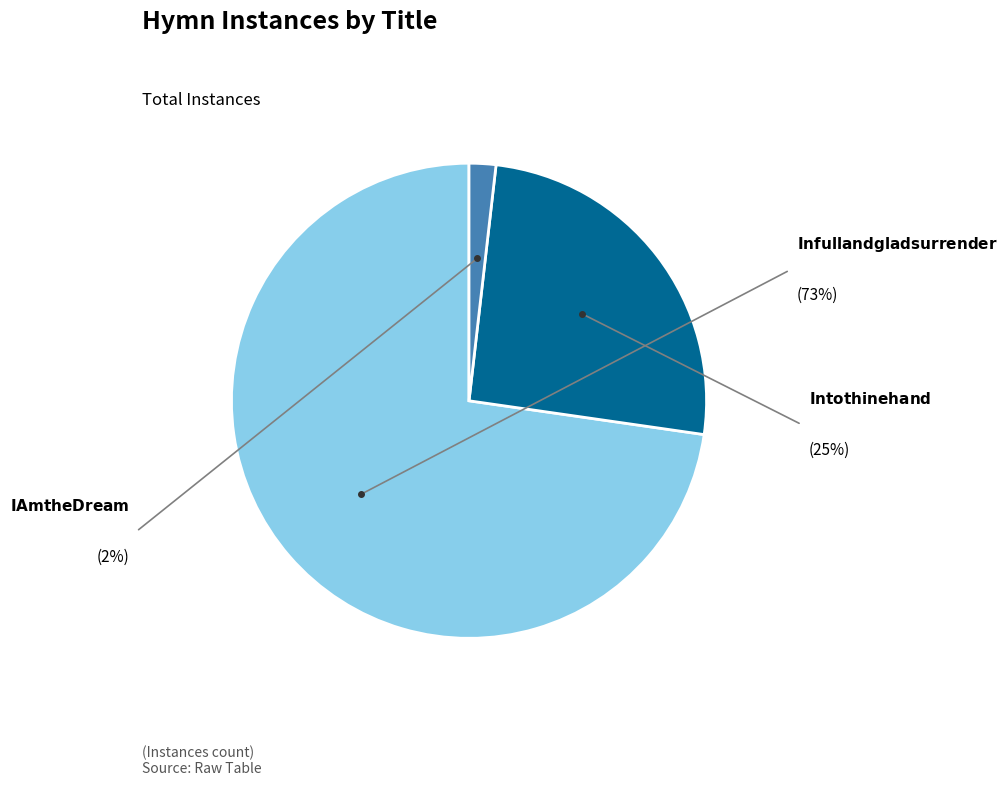

How many segments does this pie chart have?

3